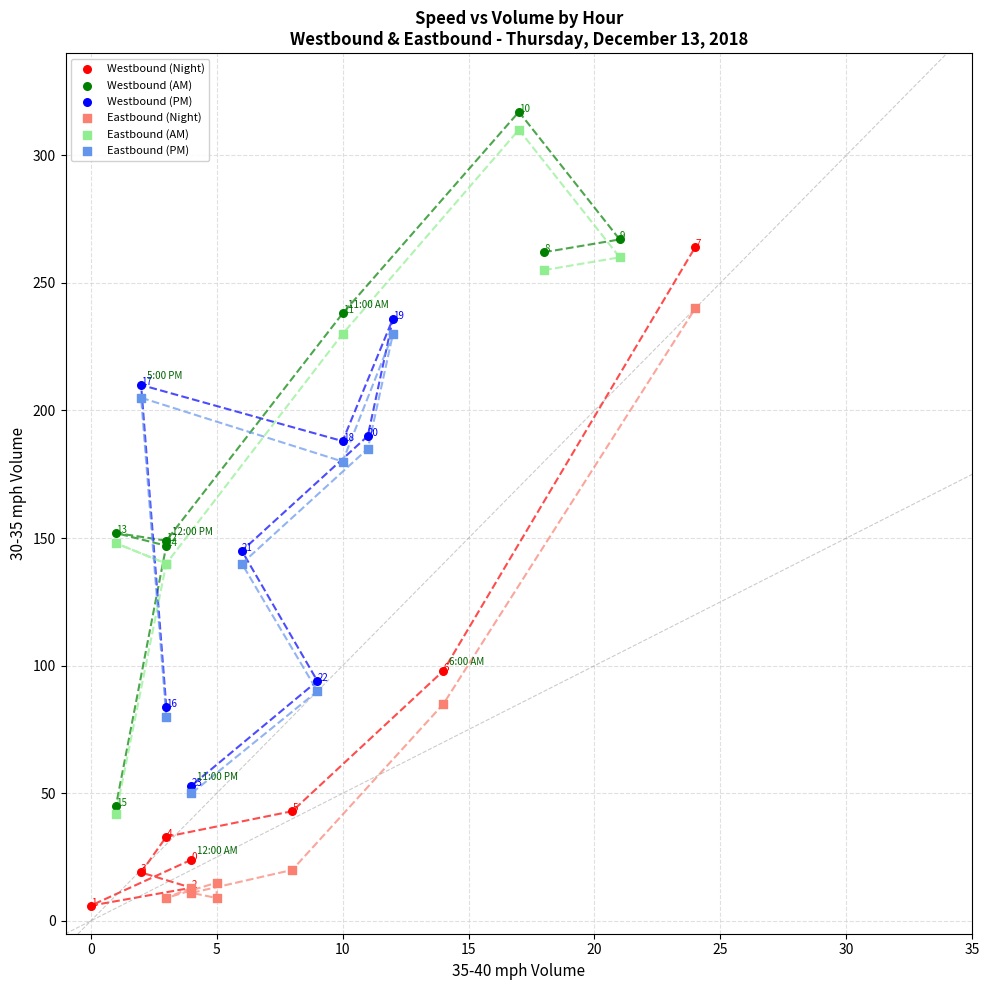

What are all the series names shown in the legend?

Westbound (Night), Westbound (AM), Westbound (PM), Eastbound (Night), Eastbound (AM), Eastbound (PM)